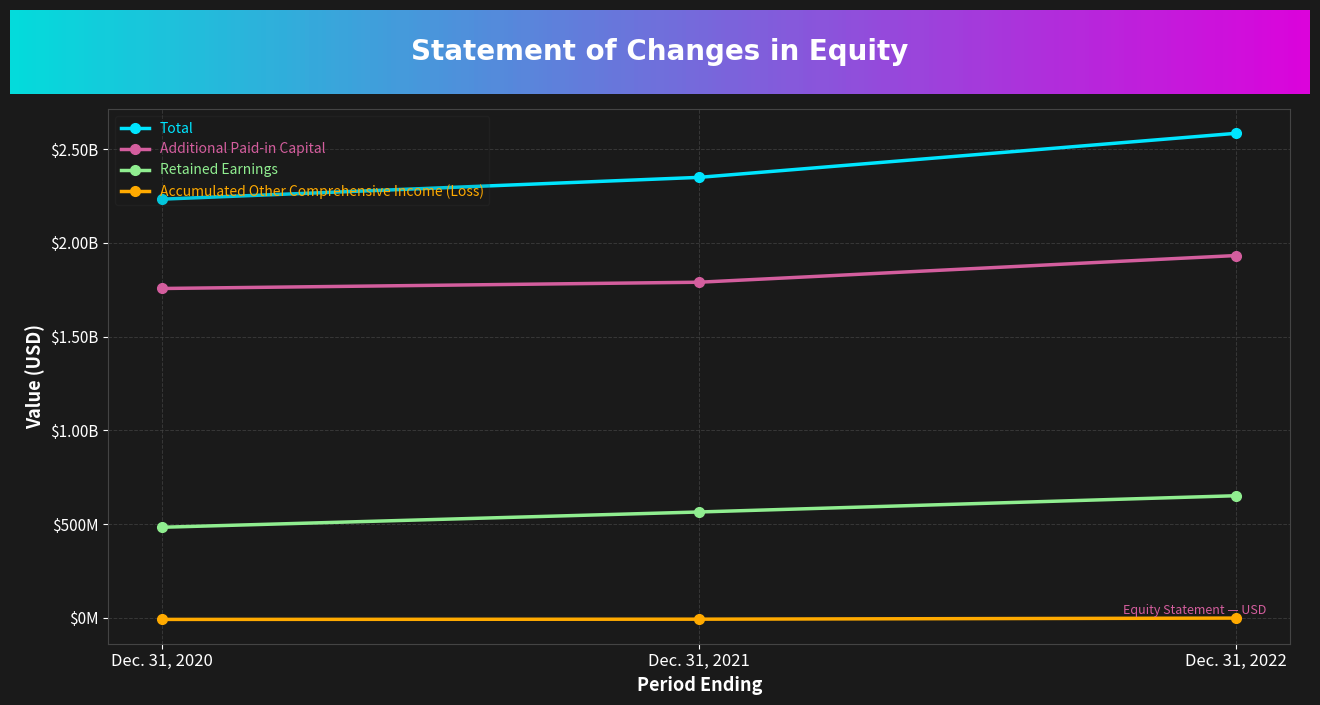

Where is Accumulated Other Comprehensive Income (Loss) nearest to the value -4240500?

Dec. 31, 2021